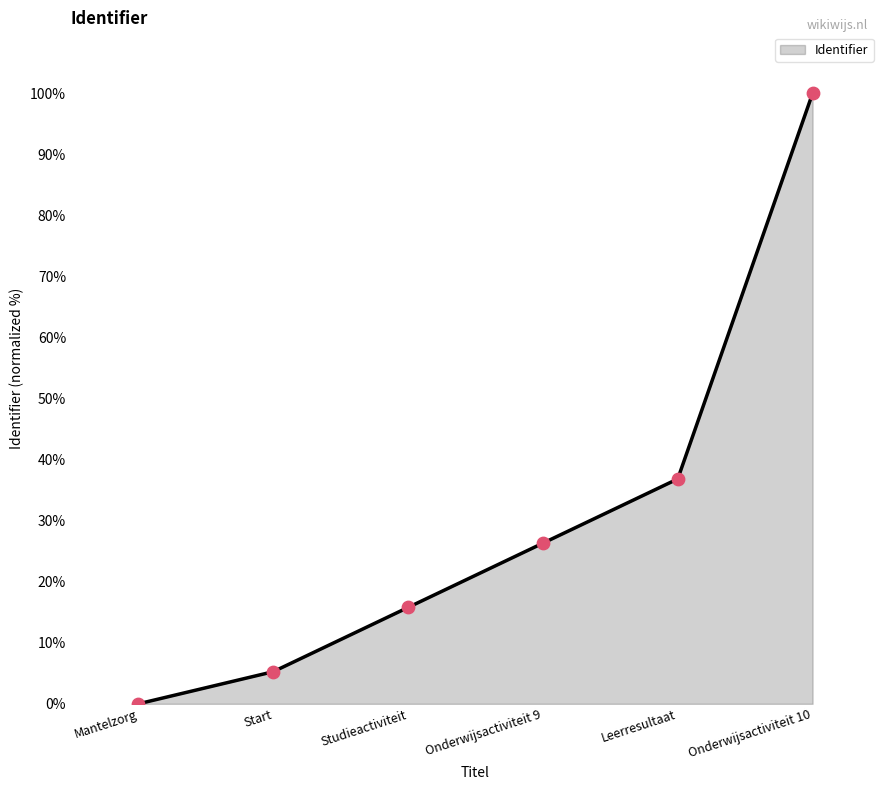

What is the change in value from Studieactiviteit to Onderwijsactiviteit 10?

+84.2